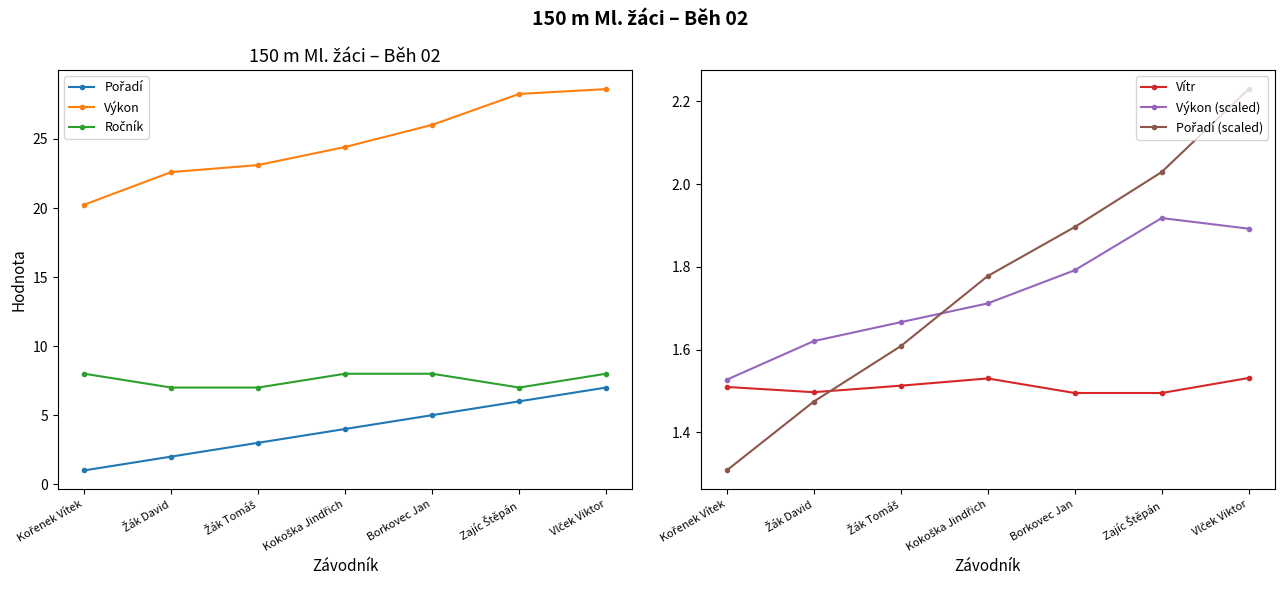

True or false: Výkon has more than 0 interior local peaks.

False